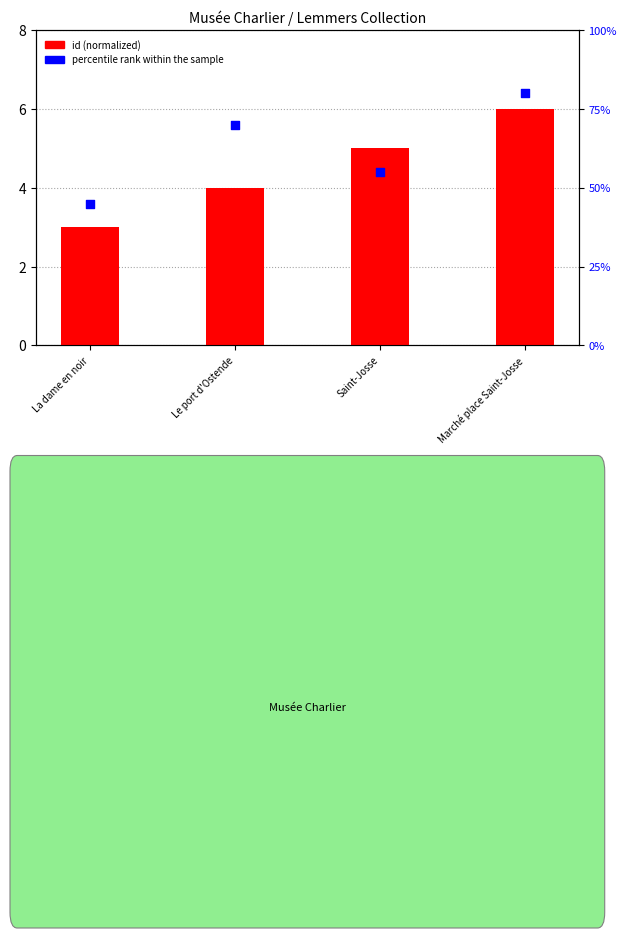

What are all the series names shown in the legend?

id (normalized), percentile rank within the sample